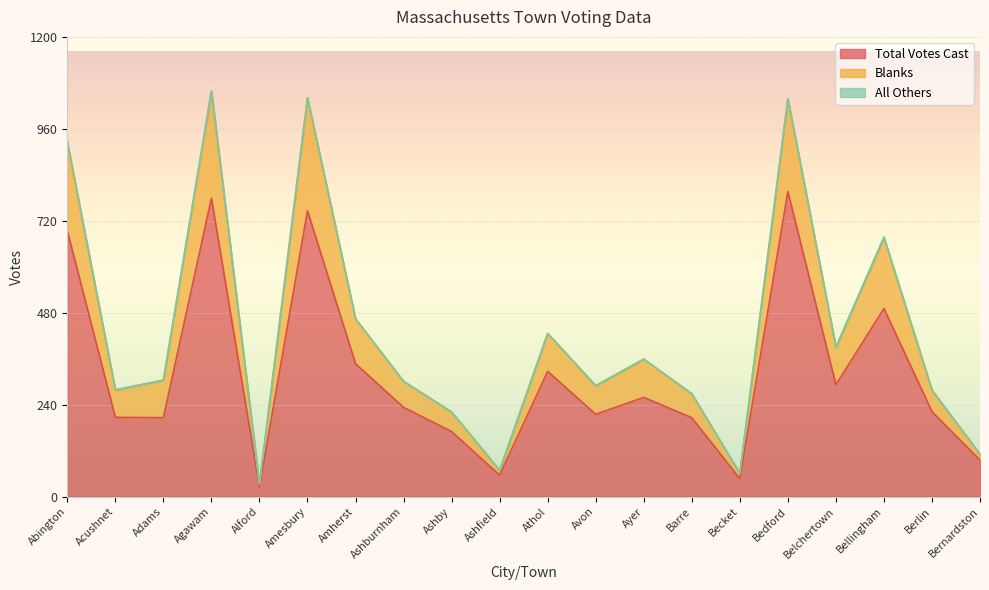

What is the maximum value for Total Votes Cast?

796